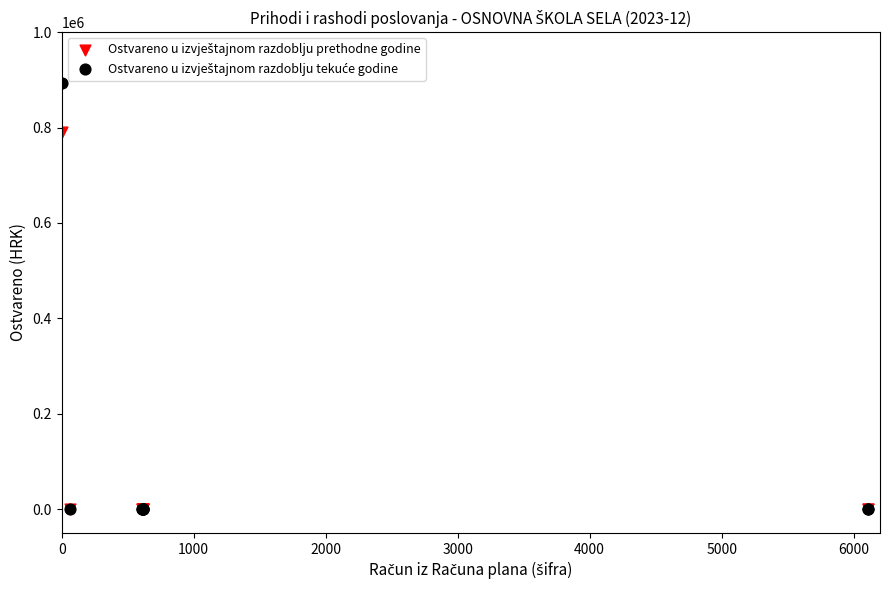

Across all series, what Y value is closest to 446814?

790973.8